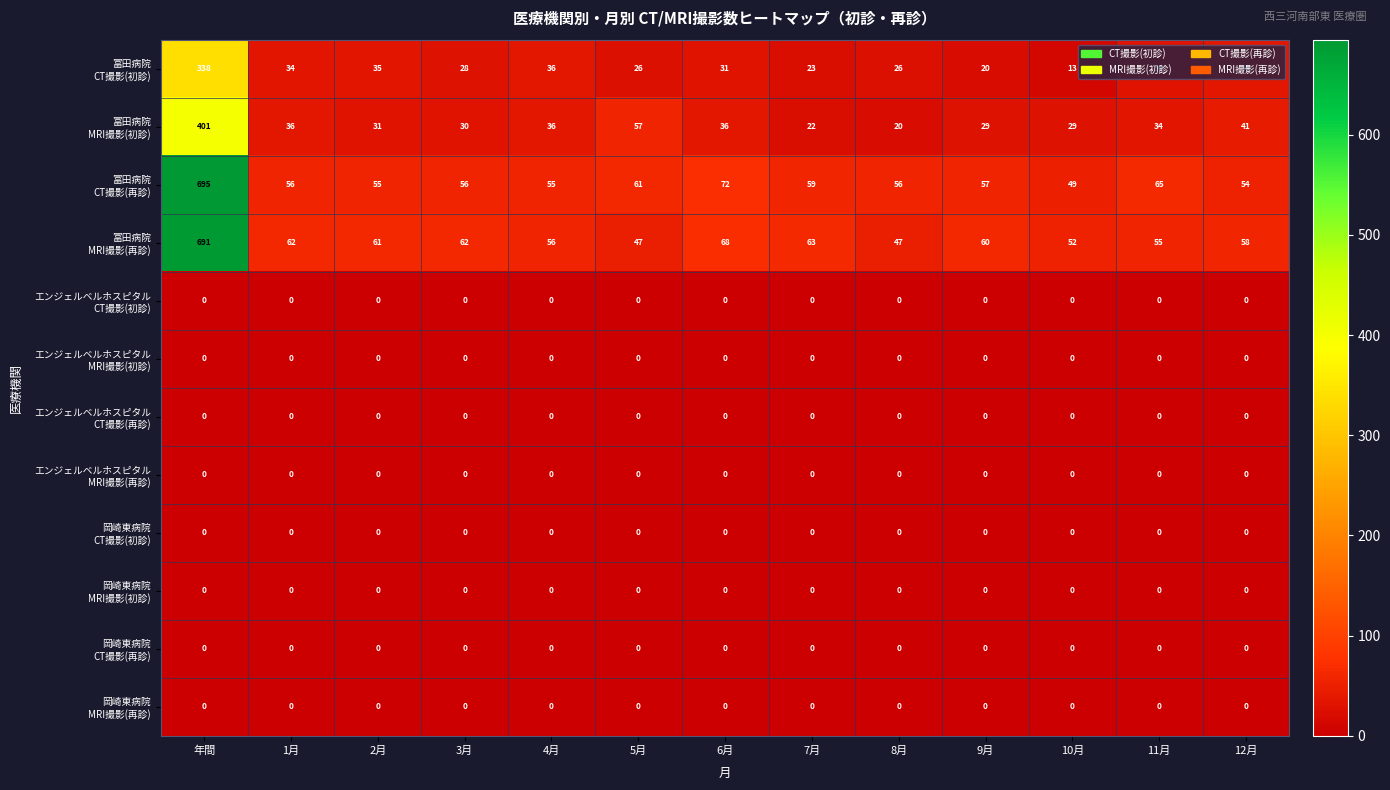

At which category is the sum across all series the highest?

年間